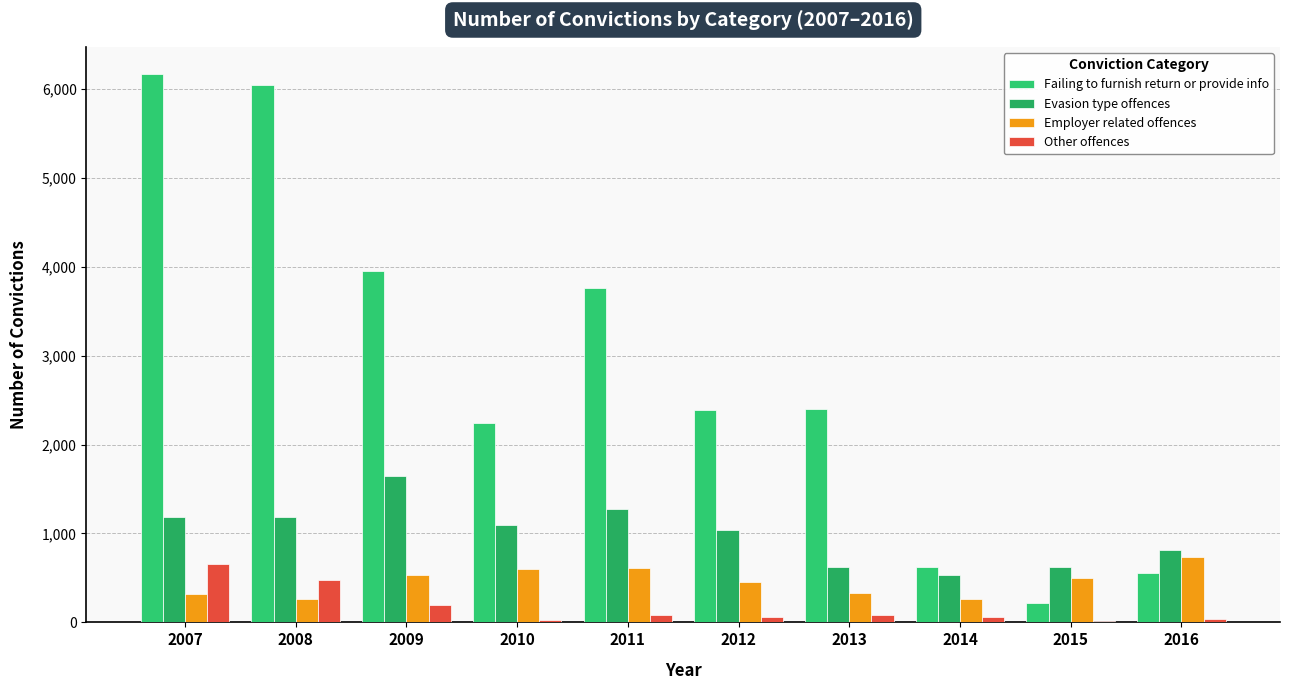

At which label does Employer related offences reach its minimum?

2014